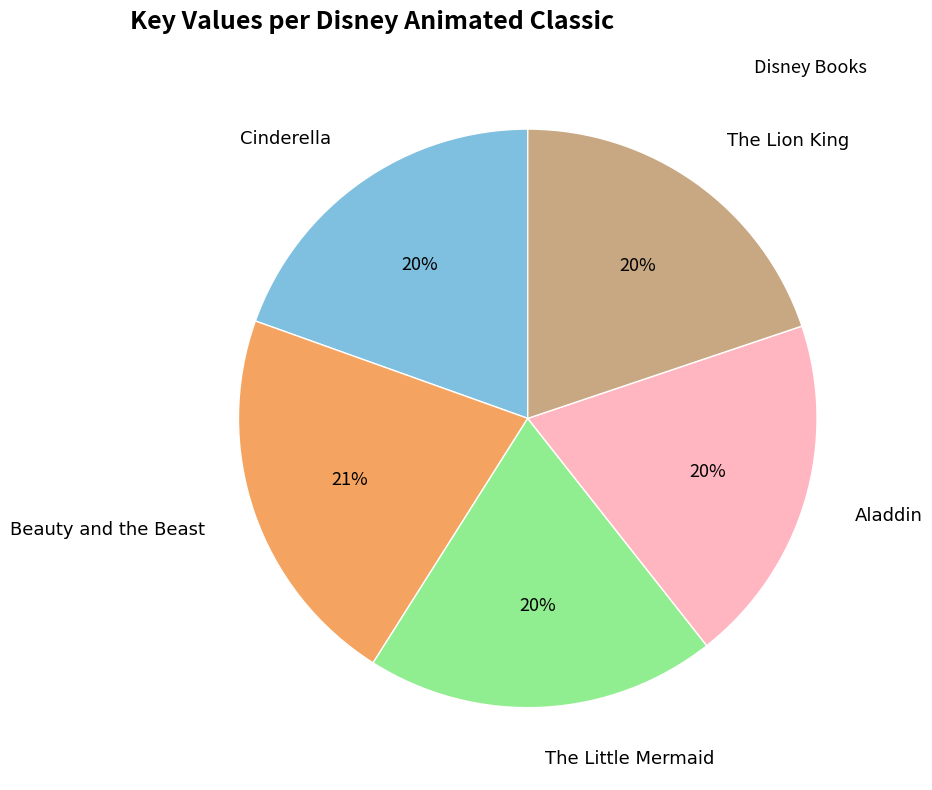

Is there any slice that represents more than half of the pie?

No